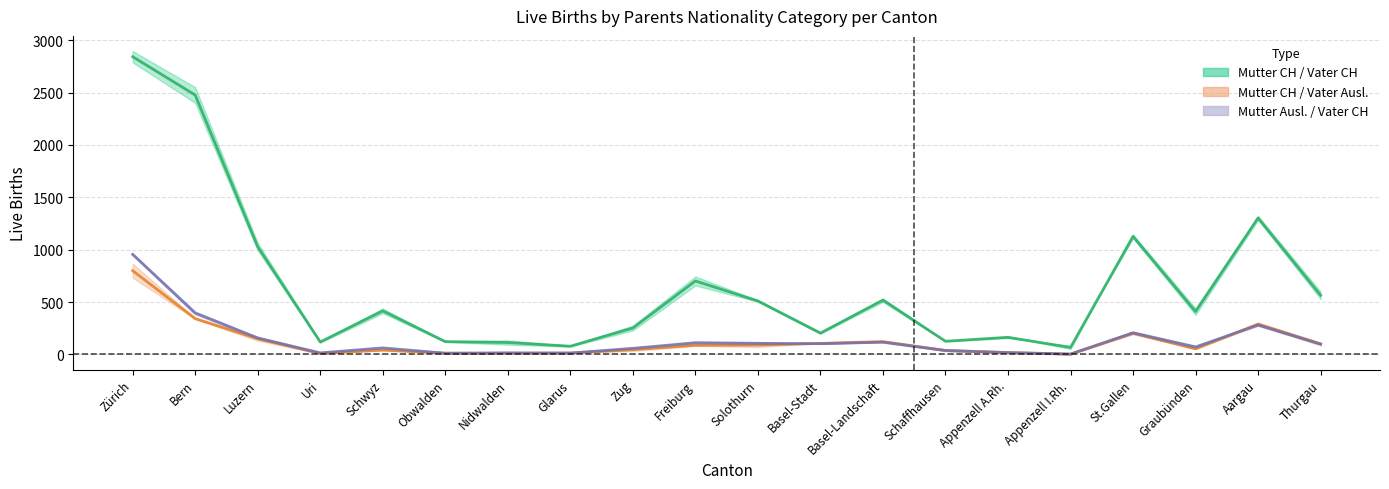

How many data points in Mutter CH / Vater Ausl. are less than 86?

10